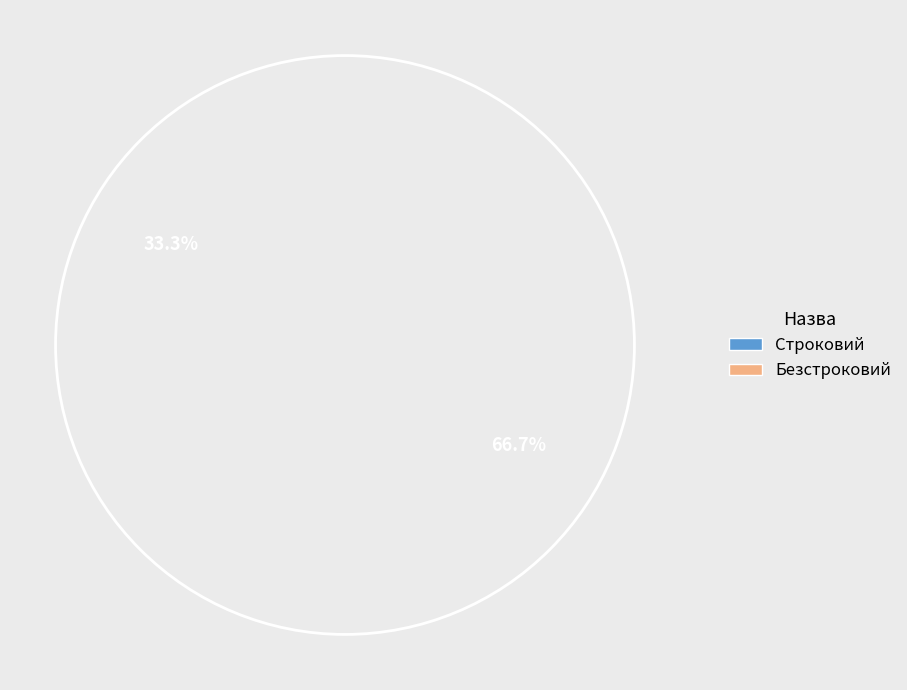

Rank the categories by value from lowest to highest.

Строковий, Безстроковий